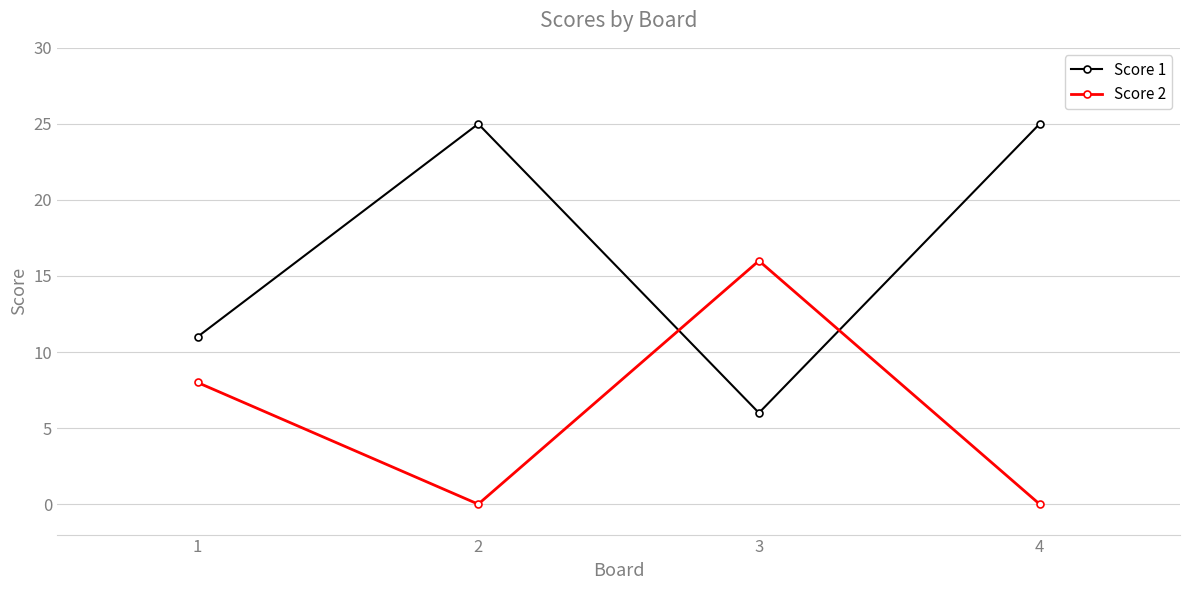

Which series has the largest total across all categories?

Score 1